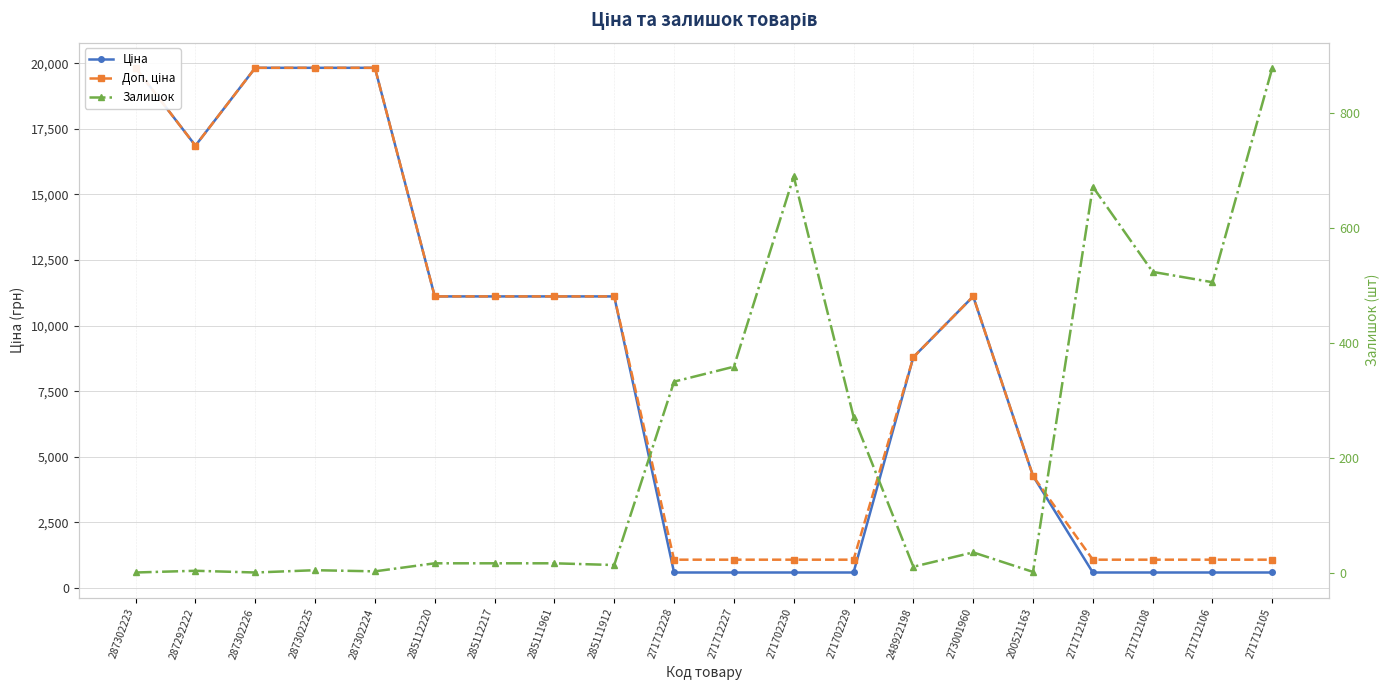

What is the smallest value displayed?

1.0